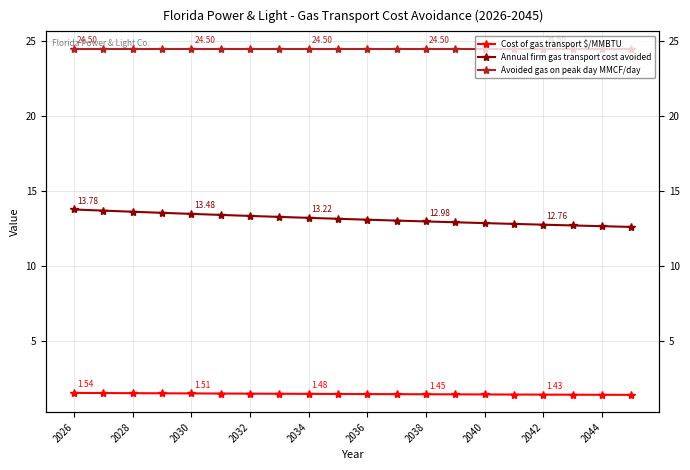

What is the greatest value displayed?

24.5